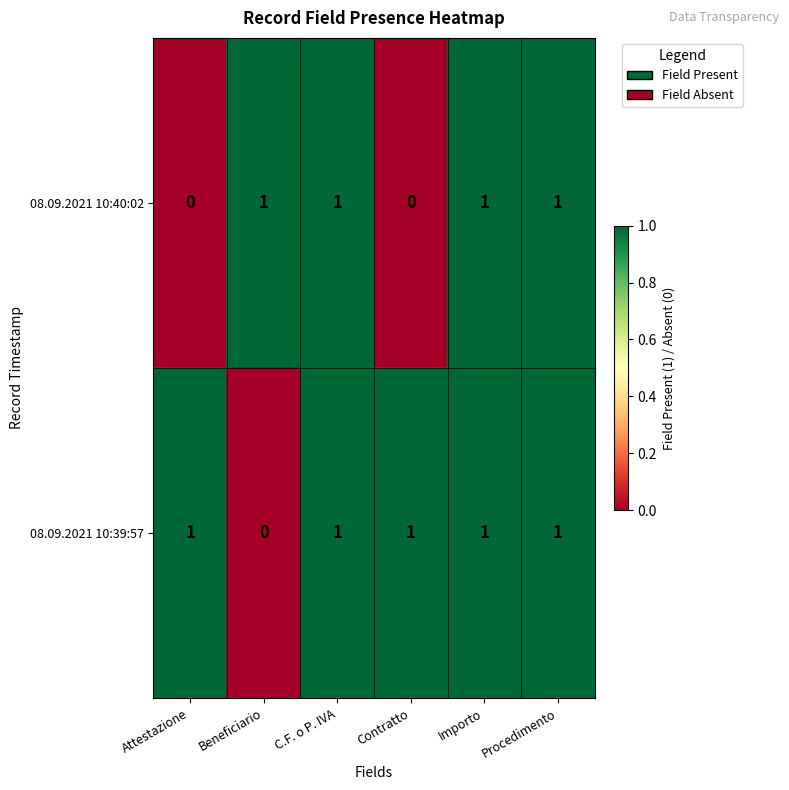

Between Beneficiario and Importo, which series saw the biggest shift?

08.09.2021 10:39:57